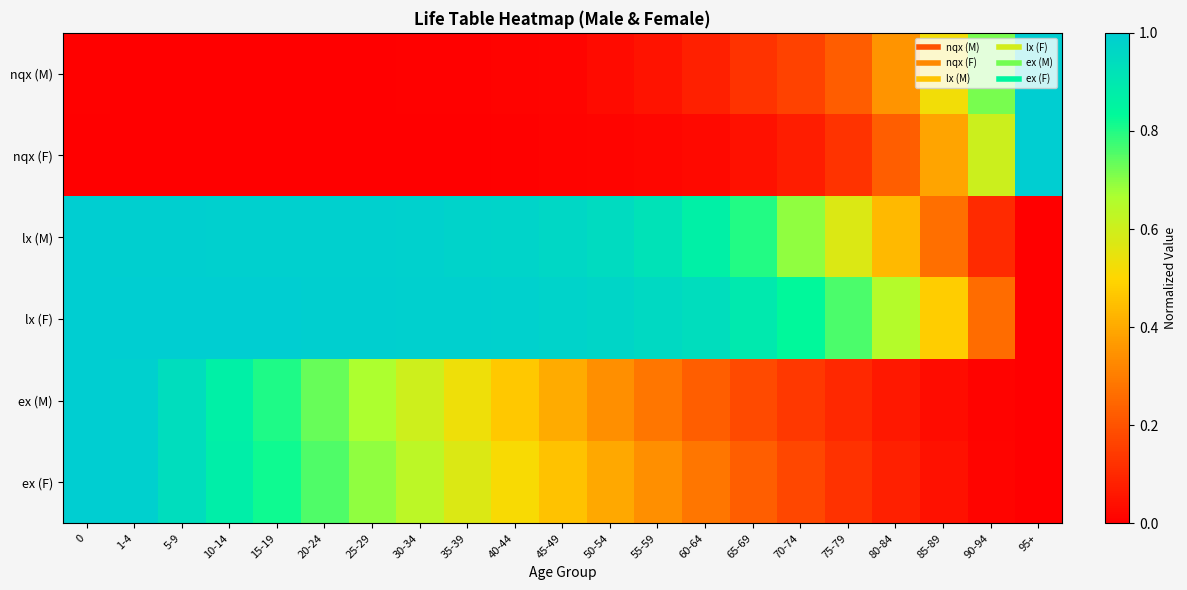

Rank the series by their maximum value, from highest to lowest.

nqx (M), nqx (F), lx (M), lx (F), ex (M), ex (F)